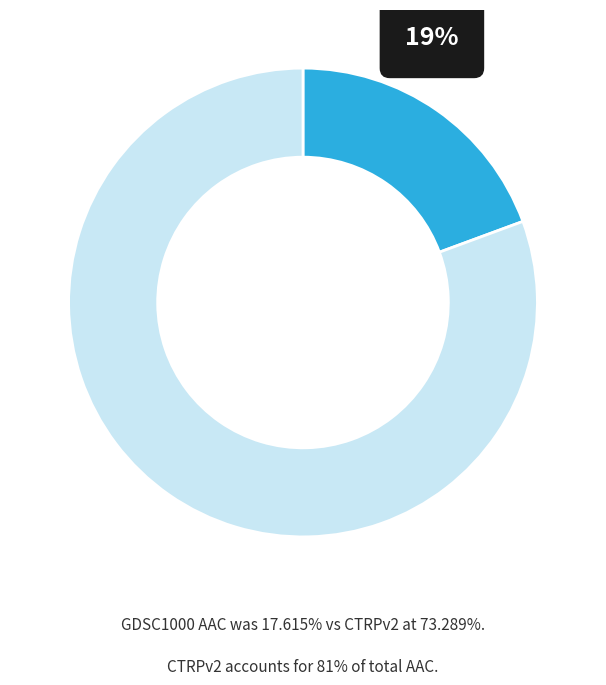

Is there any slice that represents more than half of the pie?

Yes